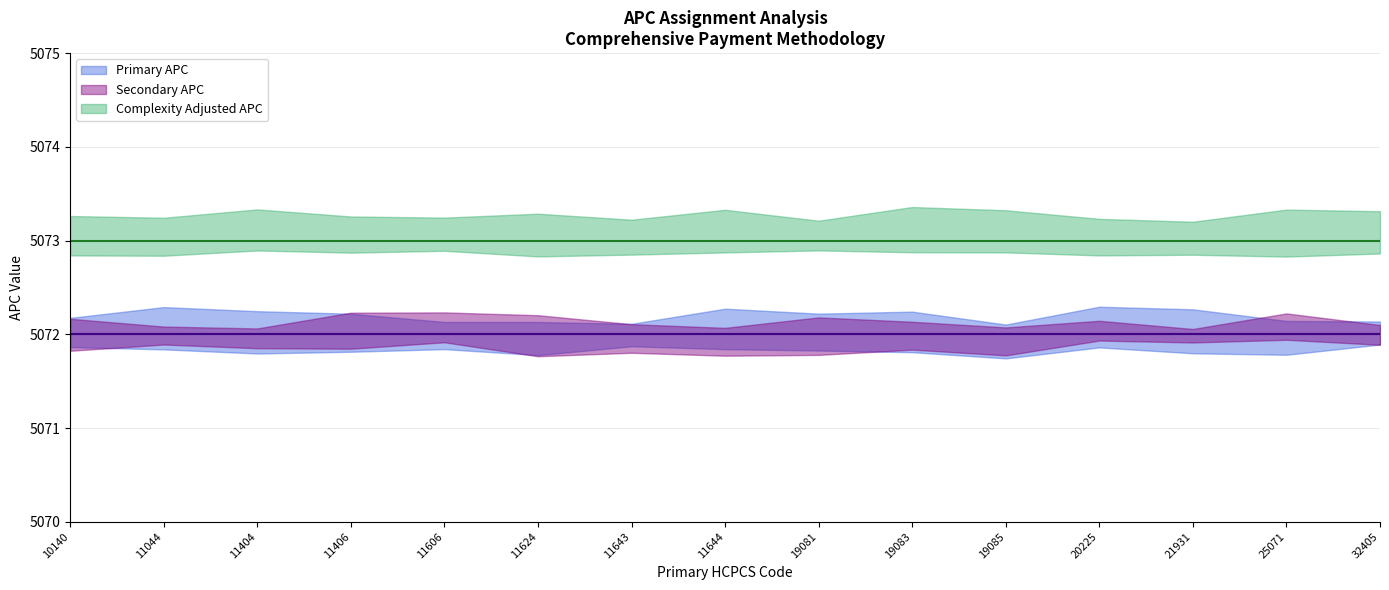

Reading right to left, extract all data points from this chart.

Primary APC: 5072	5072	5072	5072	5072	5072	5072	5072	5072	5072	5072	5072	5072	5072	5072
Secondary APC: 5072	5072	5072	5072	5072	5072	5072	5072	5072	5072	5072	5072	5072	5072	5072
Complexity Adjusted APC: 5073	5073	5073	5073	5073	5073	5073	5073	5073	5073	5073	5073	5073	5073	5073